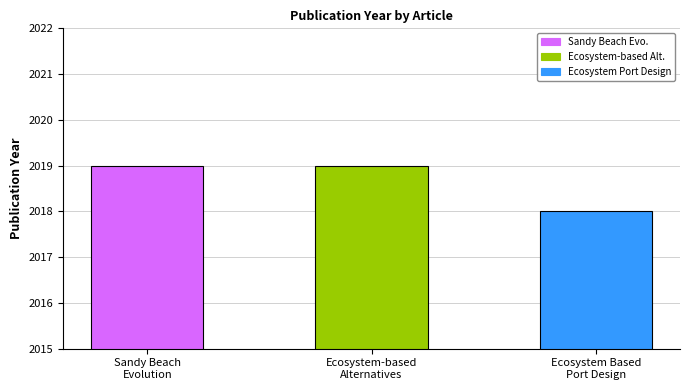

What is the value of the 1st bar from the left?

2019